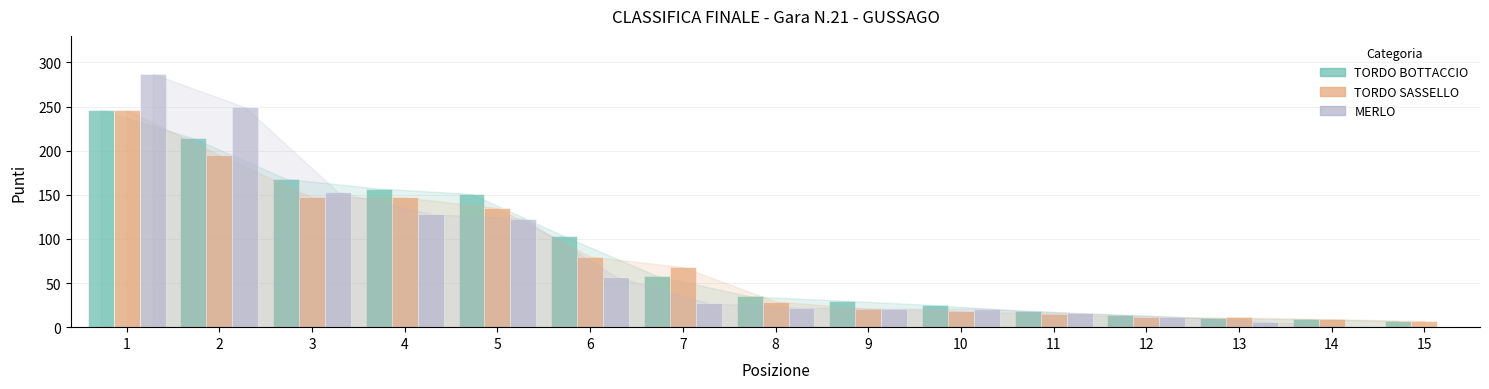

Count the number of categories in the chart.

15